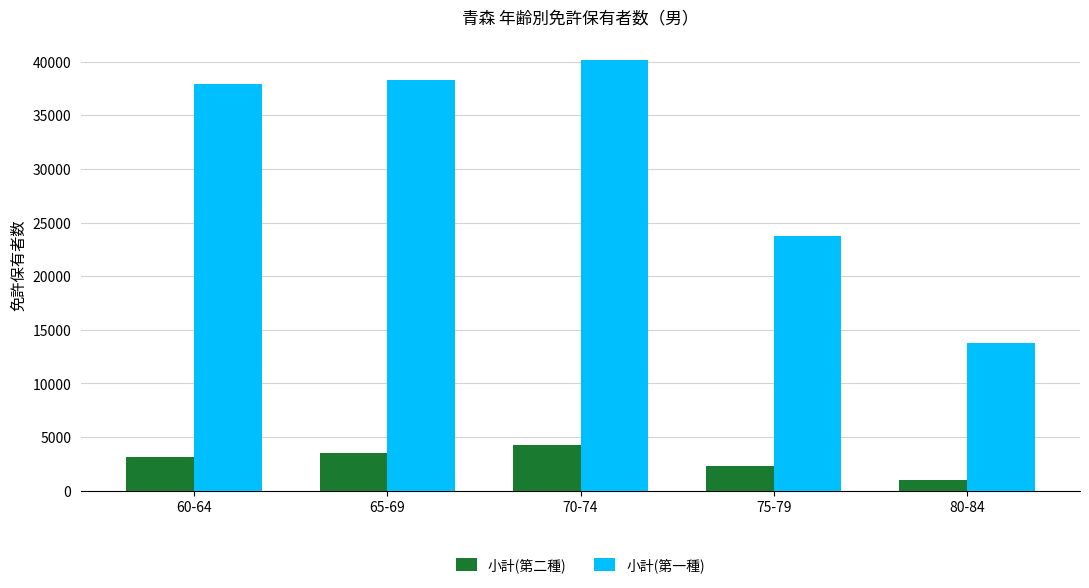

True or false: 小計(第一種) has a value of 40107 at 70-74.

True